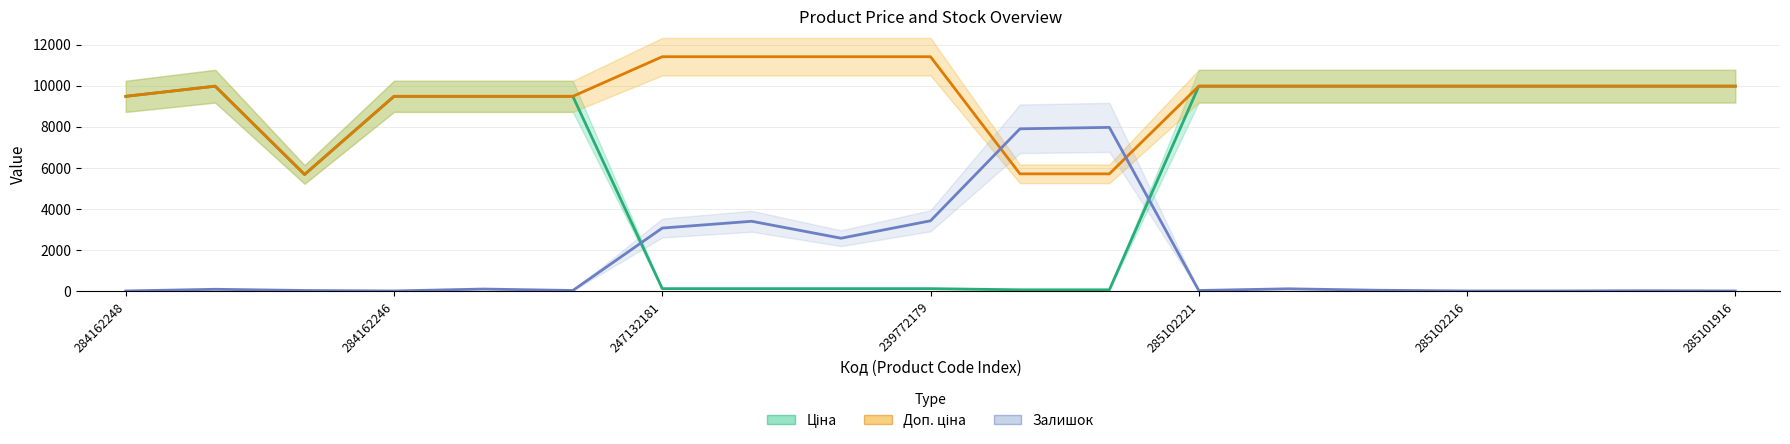

What is the difference between the Доп. ціна values at 18 and 285102221?

494.9